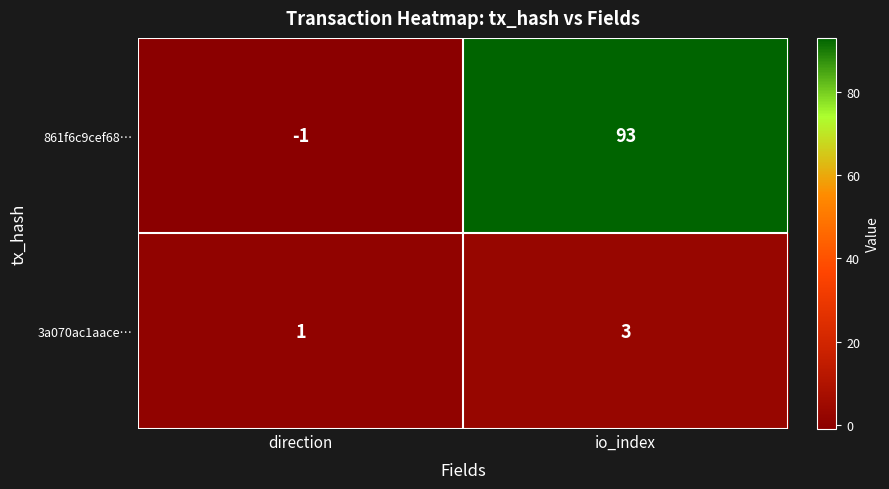

Reading left to right, what are all the values shown in this chart?

861f6c9cef68…: -1	93
3a070ac1aace…: 1	3